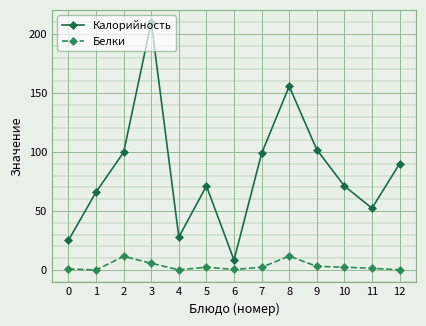

What is the sum of all Белки values?

42.8